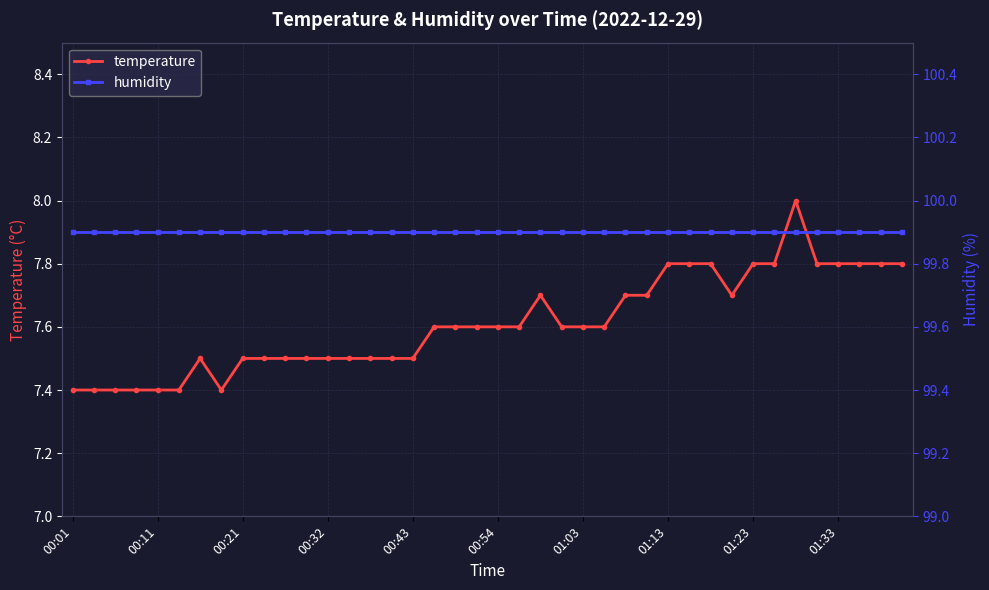

What is the spread (max minus min) of values at 00:01?

92.5